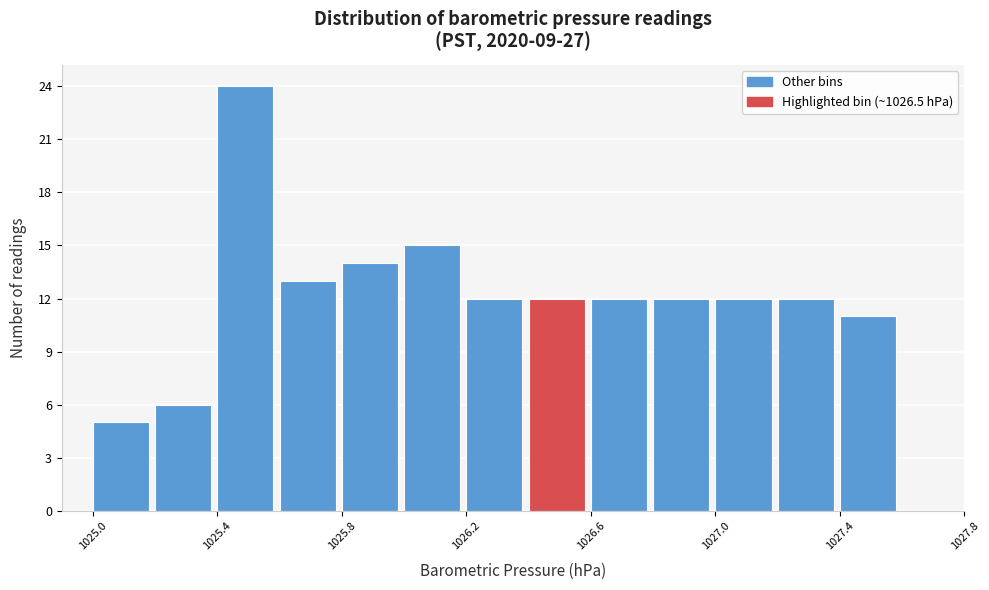

Over which range of the x-axis is the bar tallest?

1025.4 to 1025.6